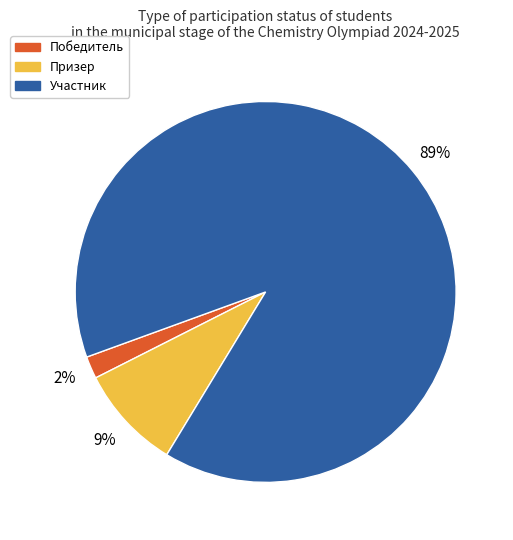

What percentage is the Победитель slice, to the nearest percent?

2%